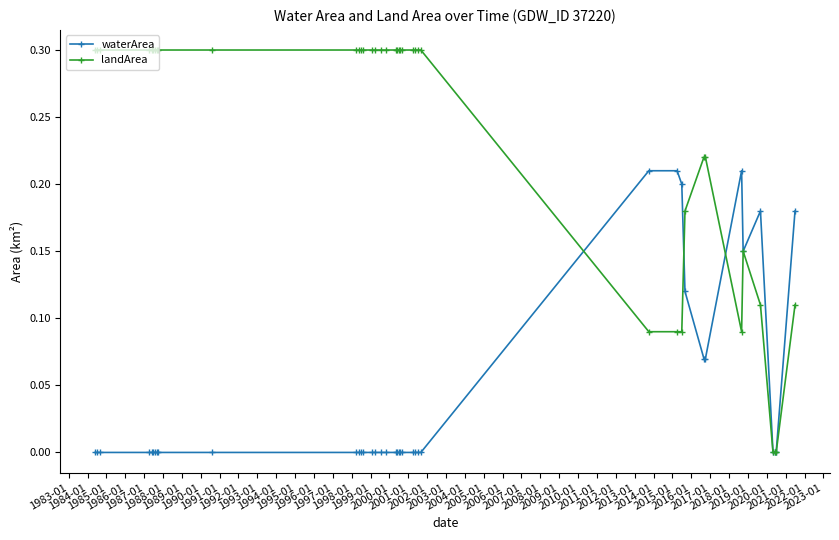

List the series in order of their peak value, lowest first.

waterArea, landArea